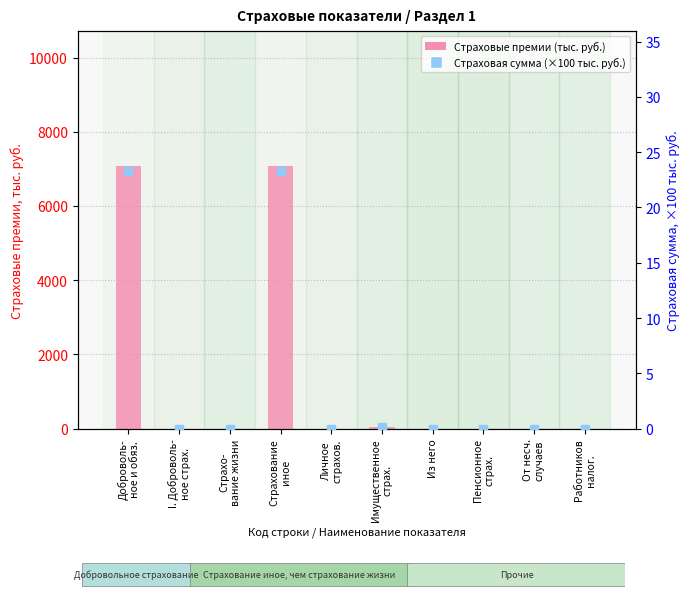

Which series contains the lowest Y value?

Страховые премии (тыс. руб.)